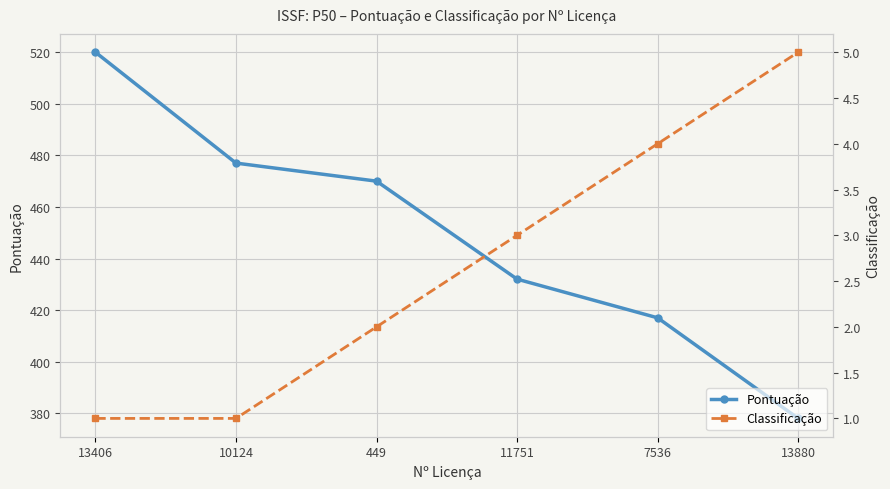

At which category is the sum across all series the highest?

13406